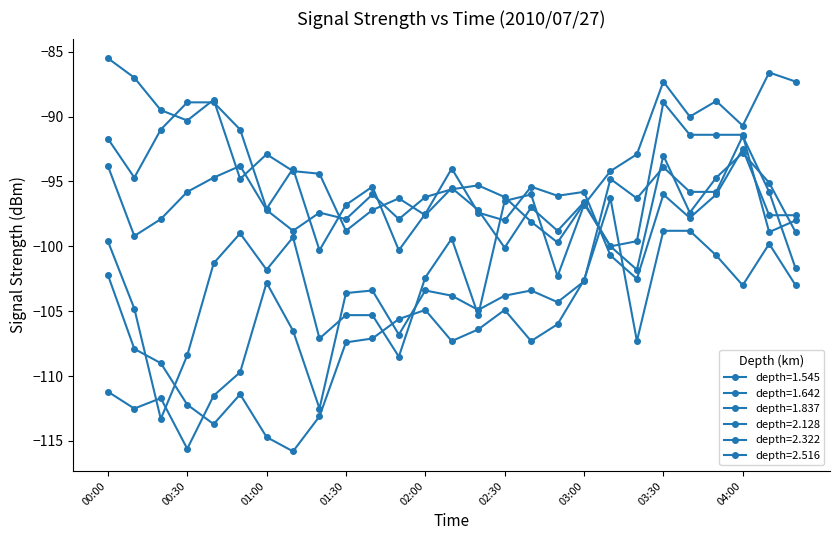

Does the chart have visible grid lines?

No